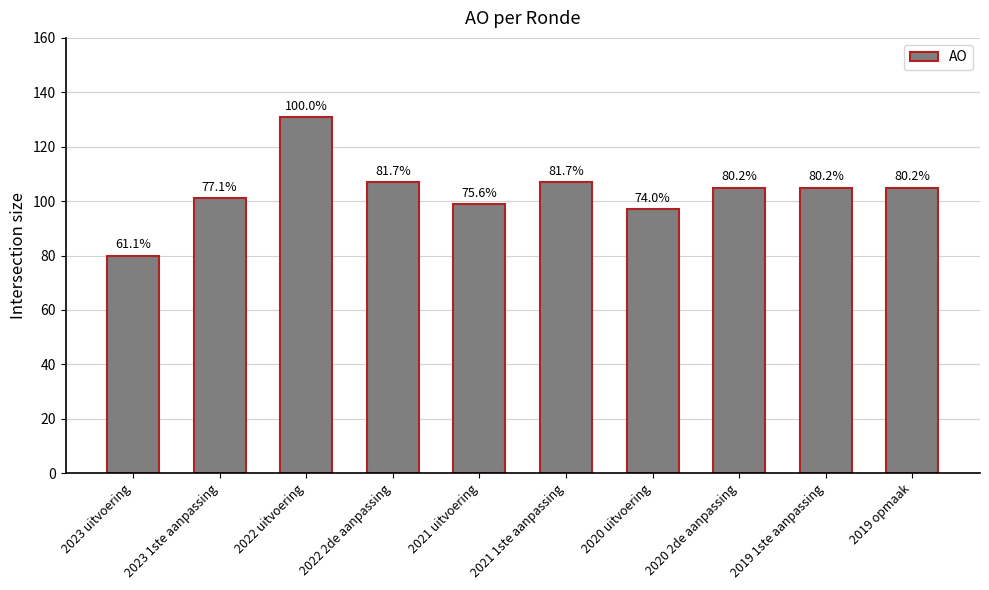

Are the bars horizontal?

No